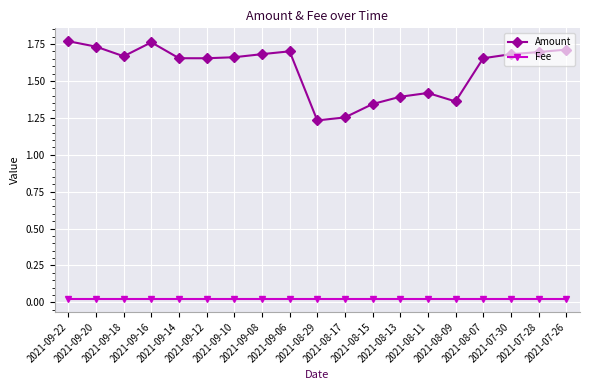

Does the chart have visible grid lines?

Yes